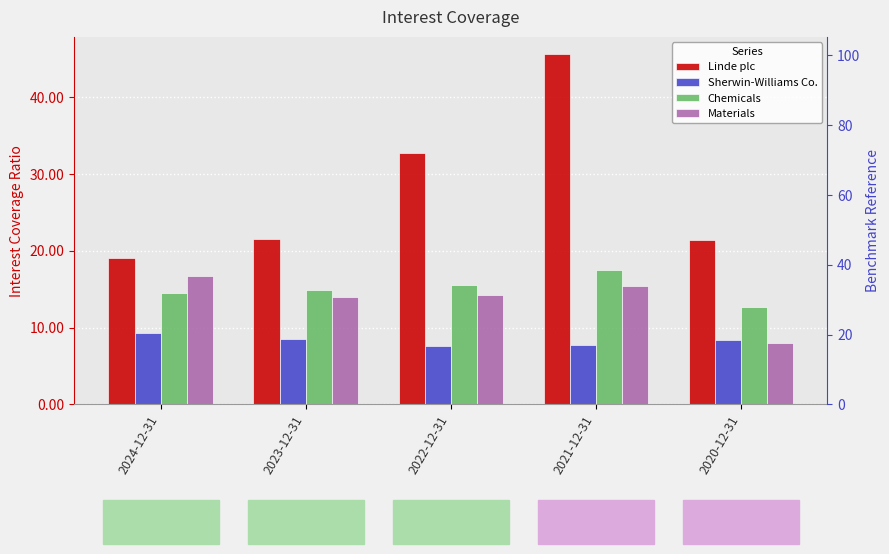

Which series changed the most between 2024-12-31 and 2022-12-31?

Linde plc